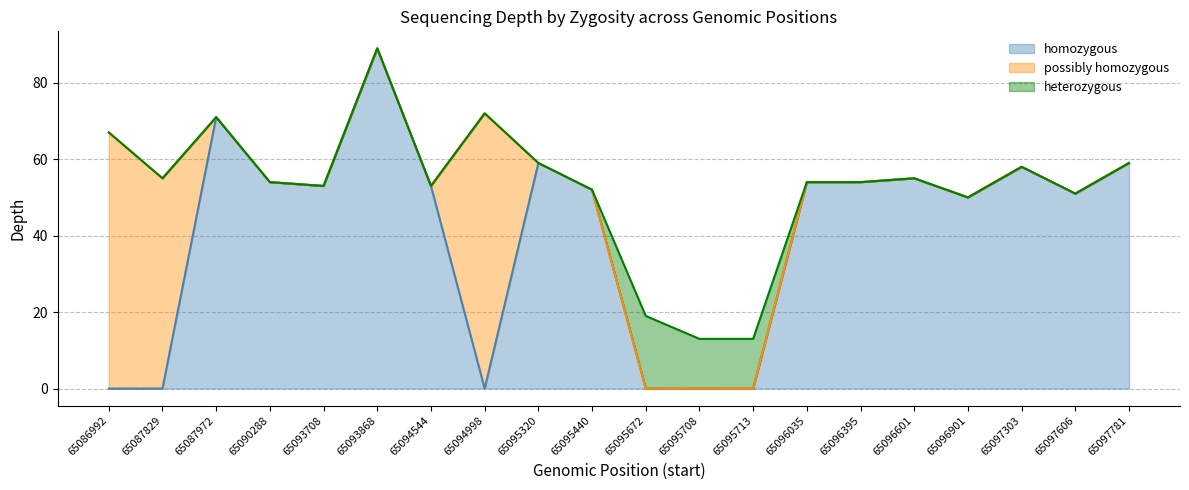

What are all the series names shown in the legend?

homozygous, possibly homozygous, heterozygous